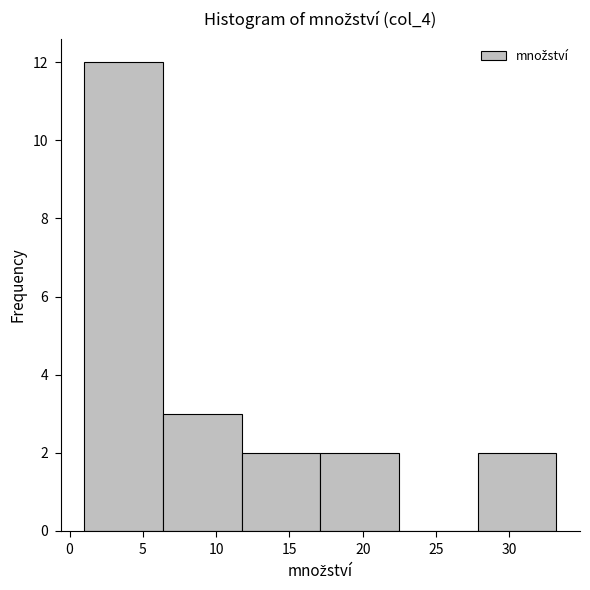

What is the height of the bar covering 6.5 to 11.5 on the x-axis? Neither the bar edges nor the heights are printed on the chart, so give them approximately, as read against the axes.

3